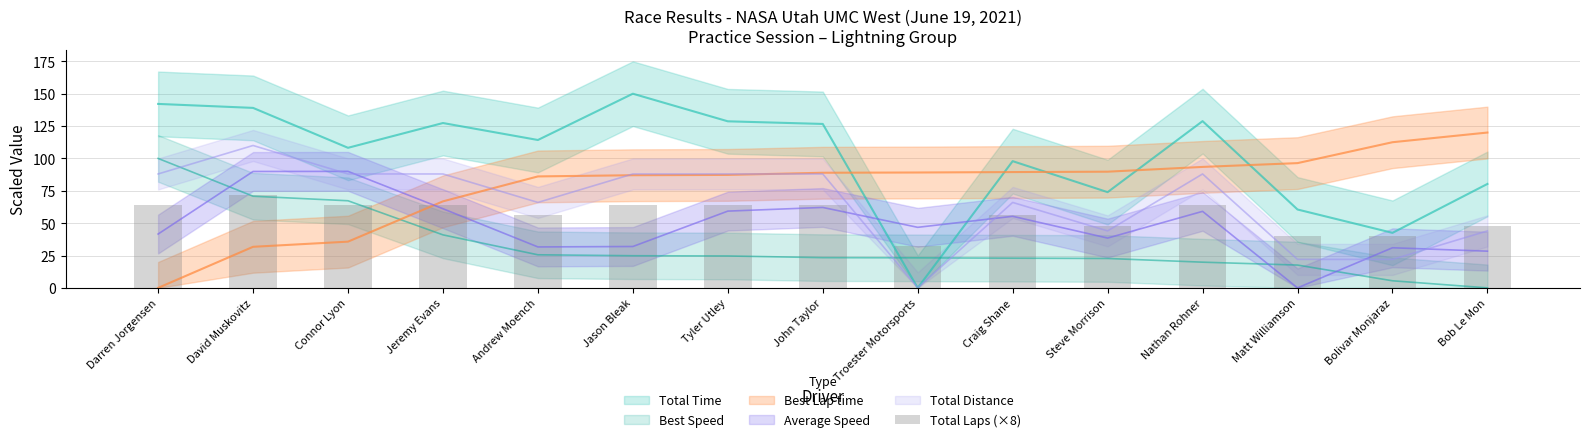

Which has a higher value, David Muskovitz or Nathan Rohner?

David Muskovitz